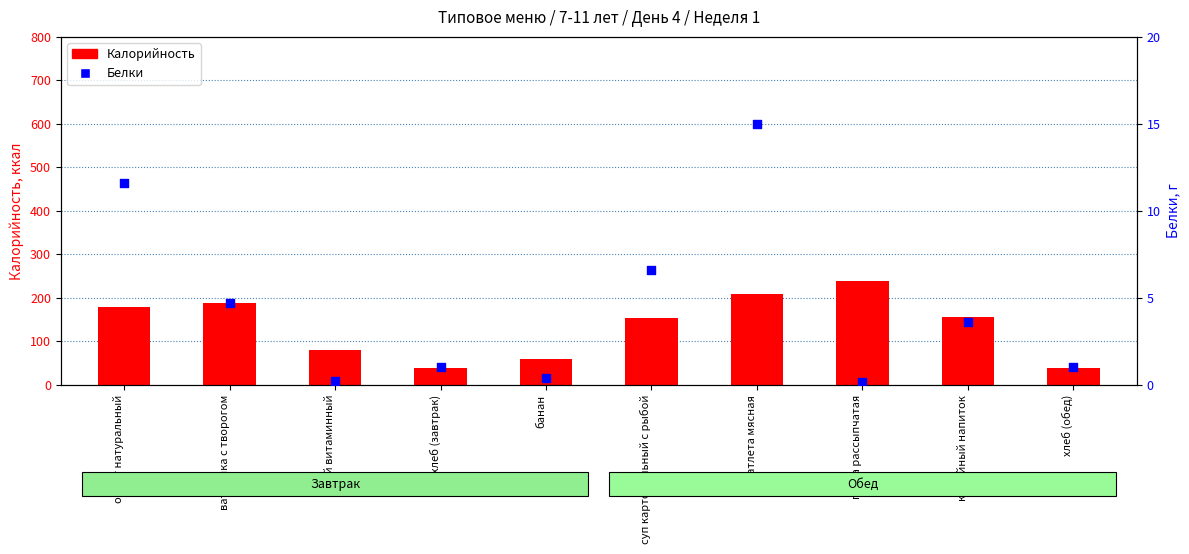

What is the total value across all series at ватрушка с творогом?

192.7